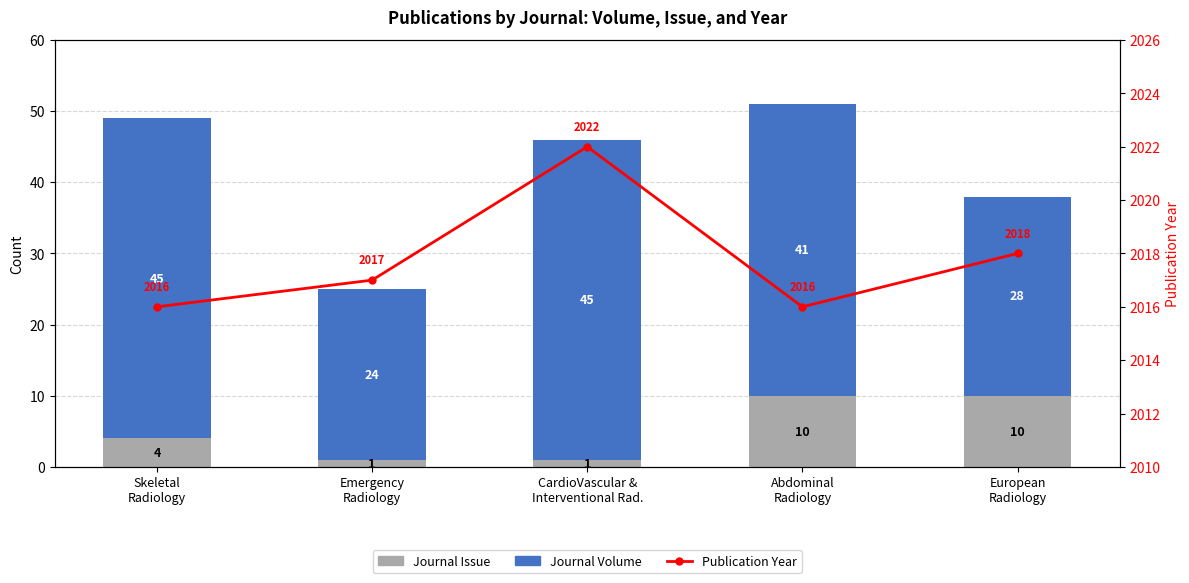

Reading right to left, transcribe all the data shown in this chart.

Journal Issue: 10	10	1	1	4
Journal Volume: 28	41	45	24	45
Publication Year: 2018	2016	2022	2017	2016